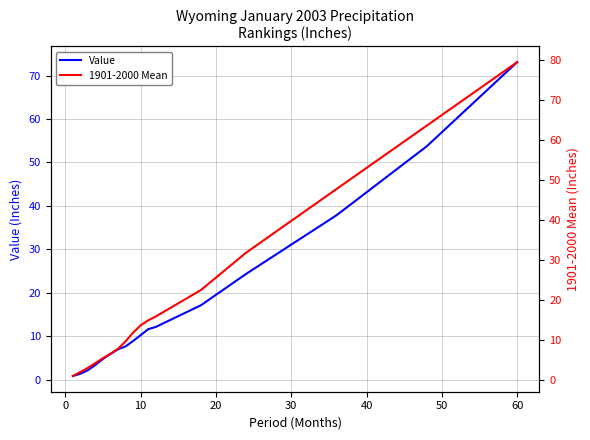

At how many categories does at least one series exceed 15?

6